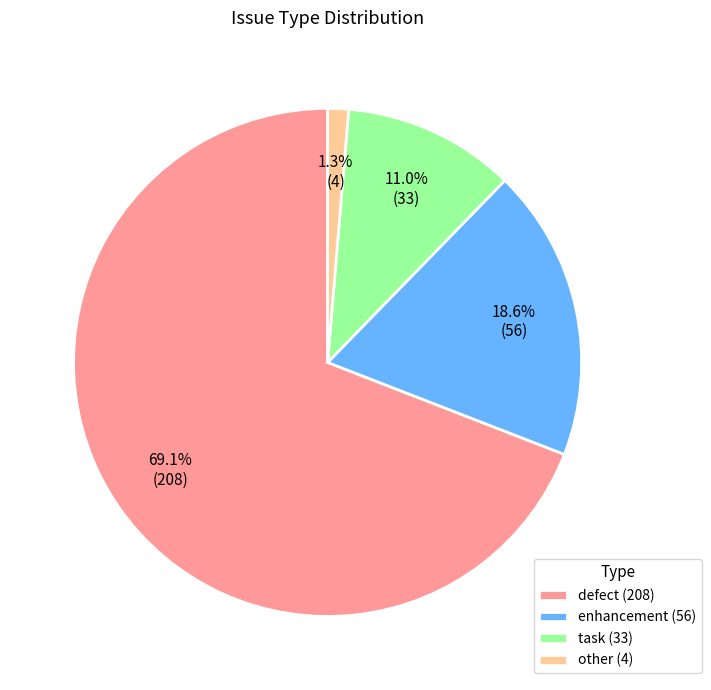

Which has a higher value, other (4) or enhancement (56)?

enhancement (56)